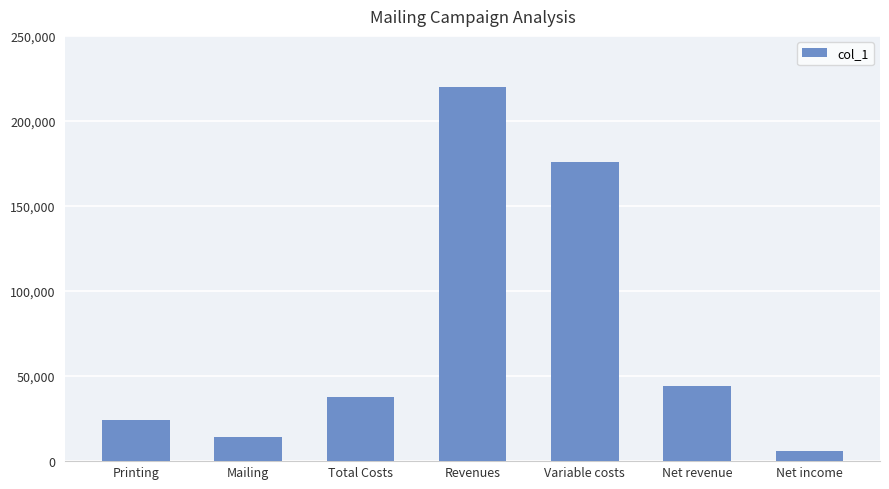

Reading left to right, transcribe all the data shown in this chart.

24000	14000	38000	220000	176000	44000	6000